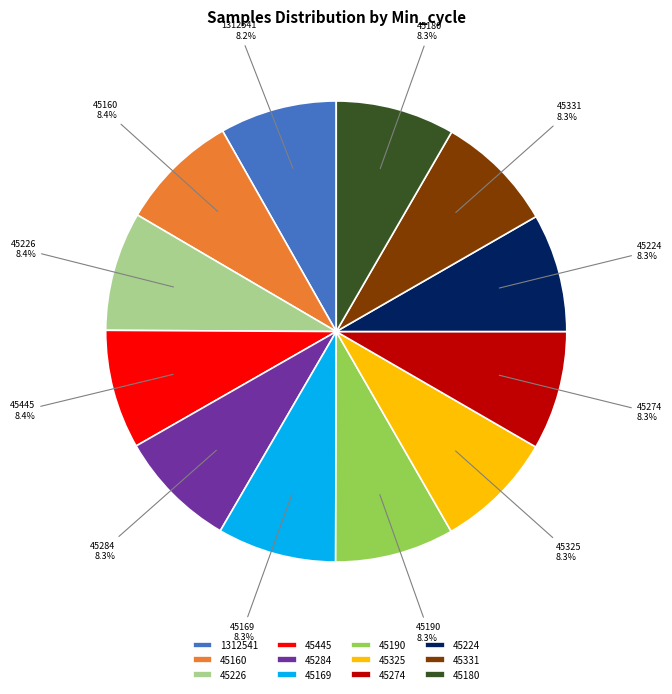

Is 45190 the majority of the pie?

No